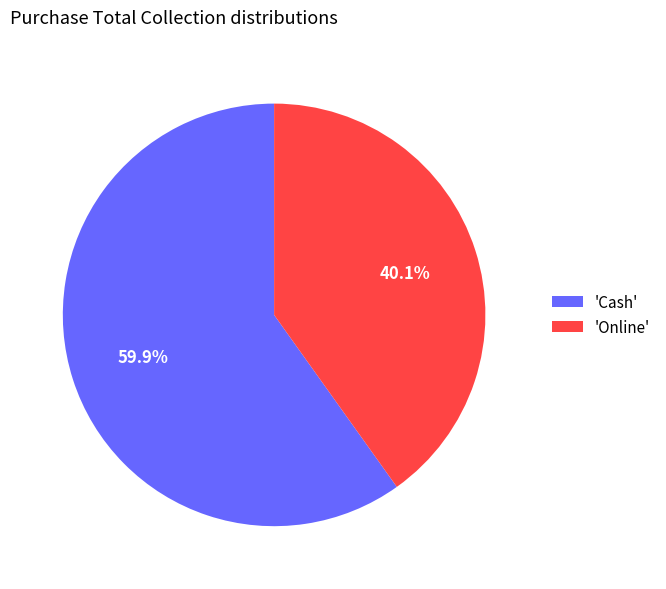

Does any single category account for the majority?

Yes